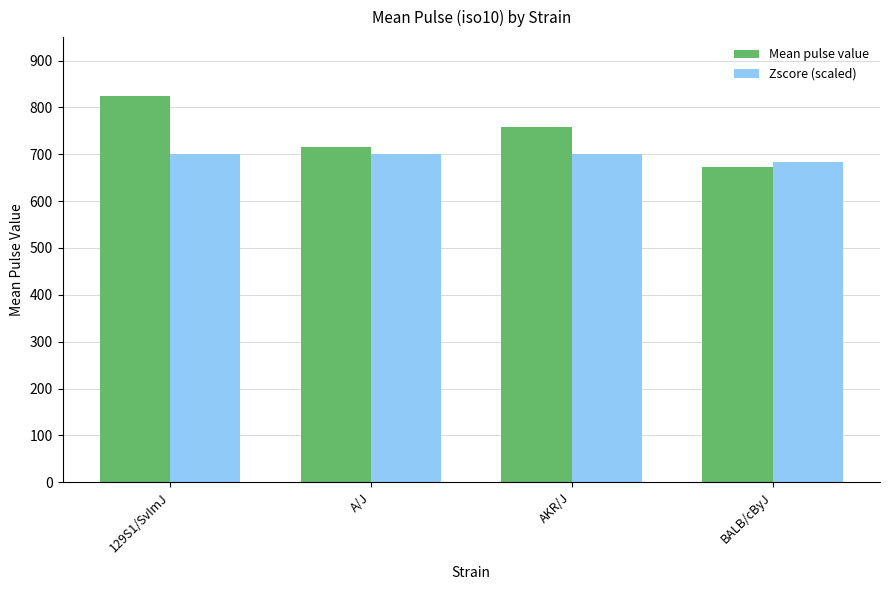

At which label does Mean pulse value first exceed 757?

129S1/SvImJ